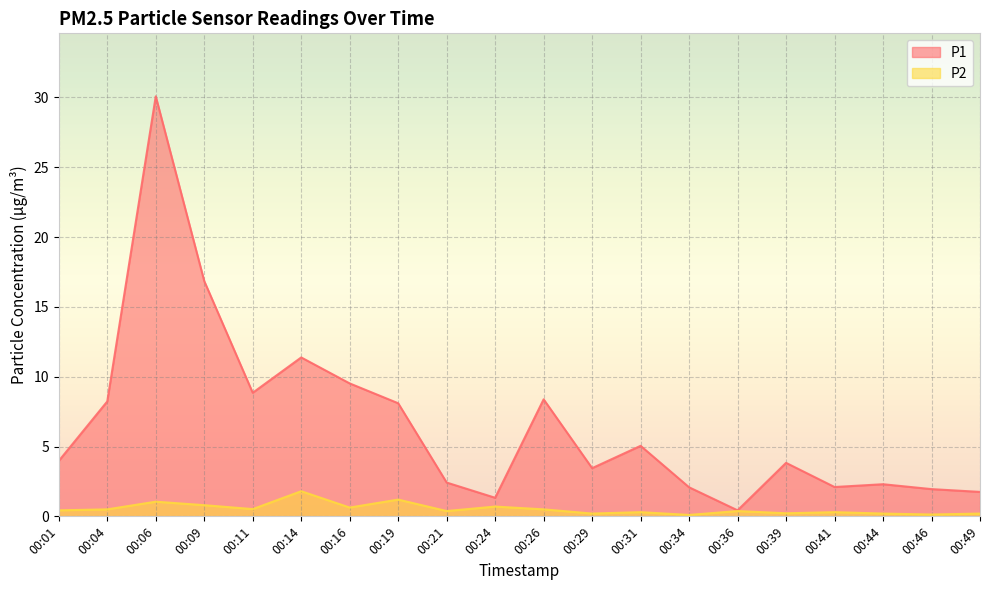

What is the difference between the P2 values at 00:06 and 00:16?

0.4